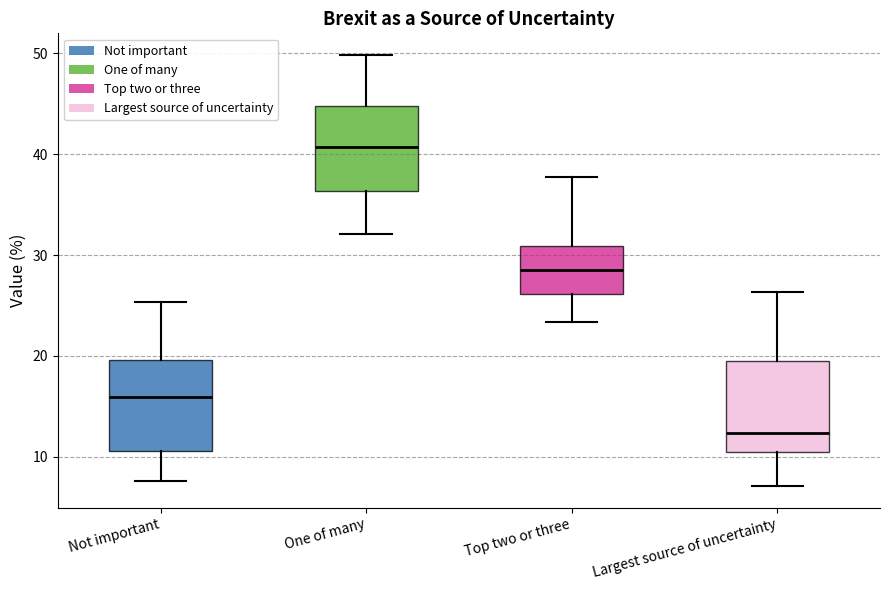

Which box has the lowest median line?

Largest source of uncertainty